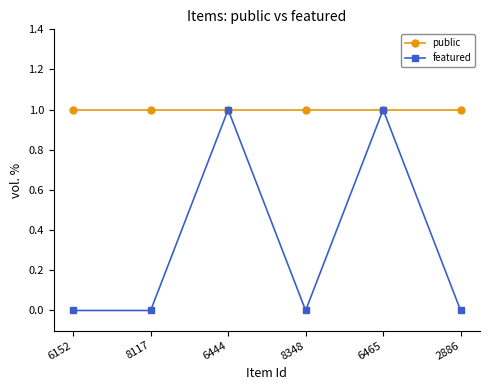

What is the label of the 1st point from the right?

2886